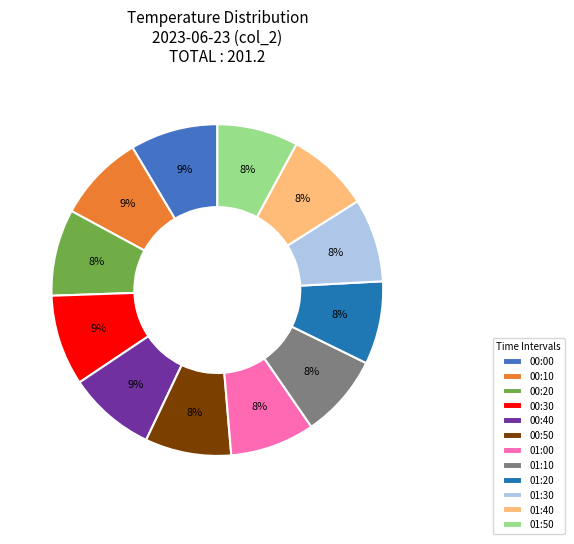

The 01:00 slice represents 8% of the pie. True or false?

True